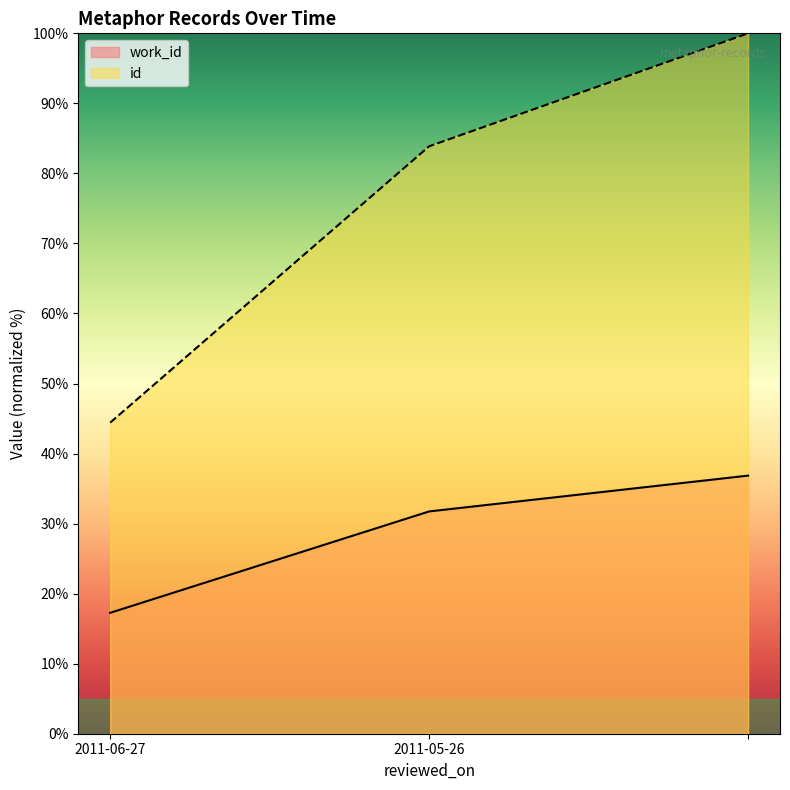

What is the value of the work_id point at the 1st from the left?

17.3